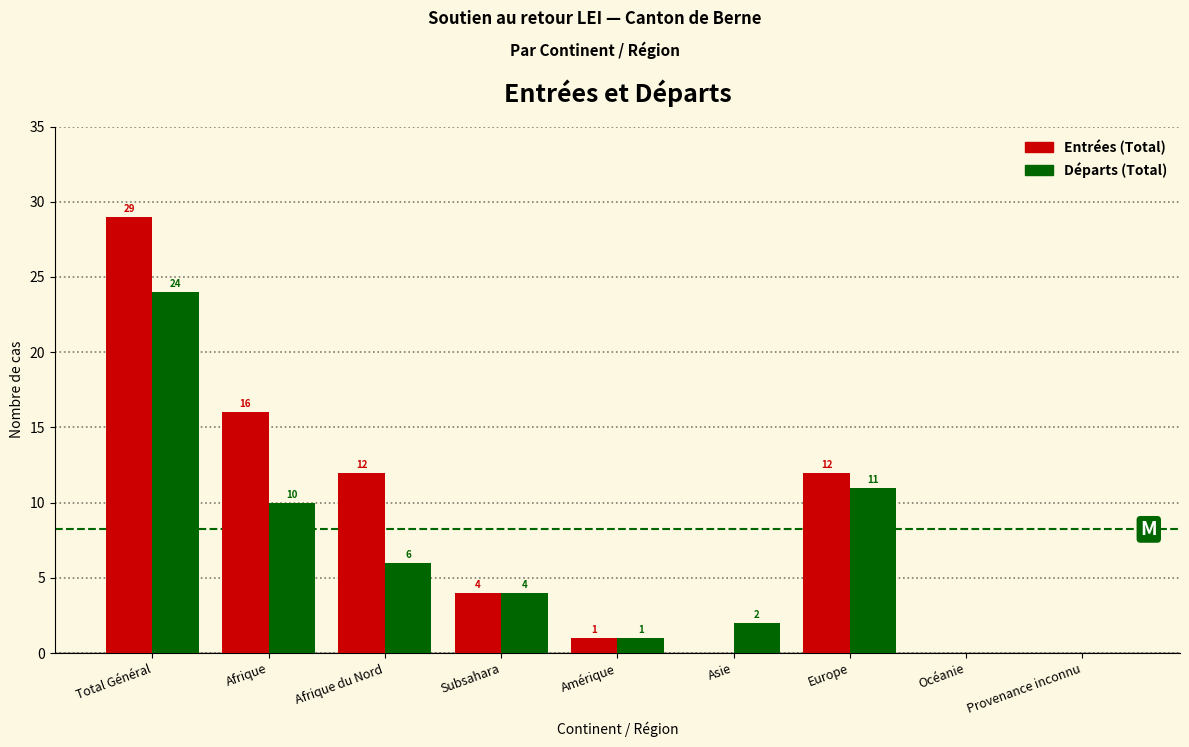

Reading right to left, extract all data points from this chart.

Entrées (Total): Provenance inconnu=0	Océanie=0	Europe=12	Asie=0	Amérique=1	Subsahara=4	Afrique du Nord=12	Afrique=16	Total Général=29
Départs (Total): Provenance inconnu=0	Océanie=0	Europe=11	Asie=2	Amérique=1	Subsahara=4	Afrique du Nord=6	Afrique=10	Total Général=24